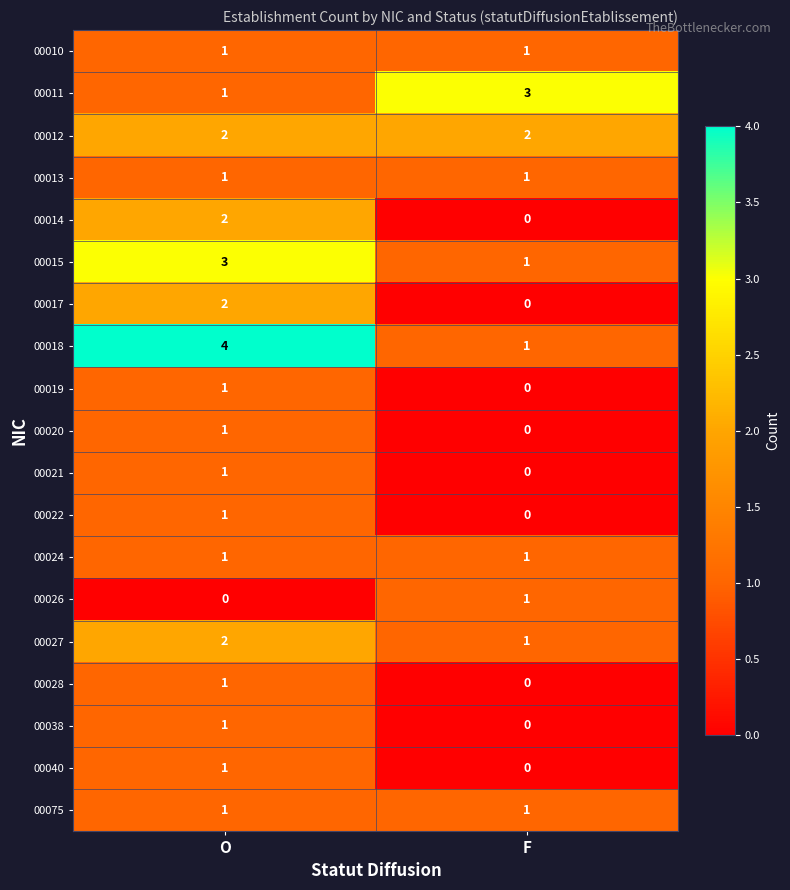

At which category is the sum across all series the highest?

O